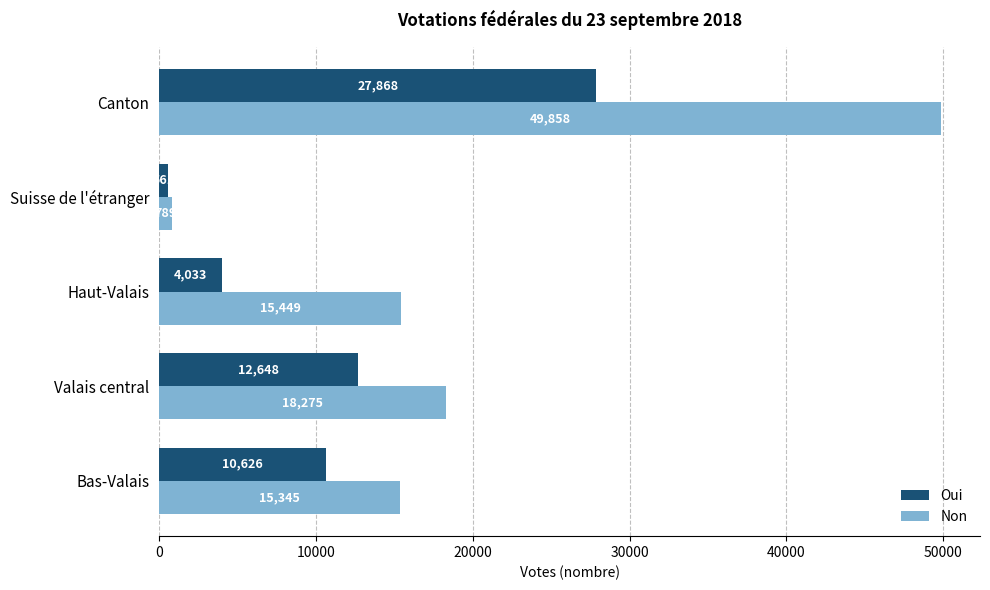

True or false: Non has a value of 18275 at Valais central.

True